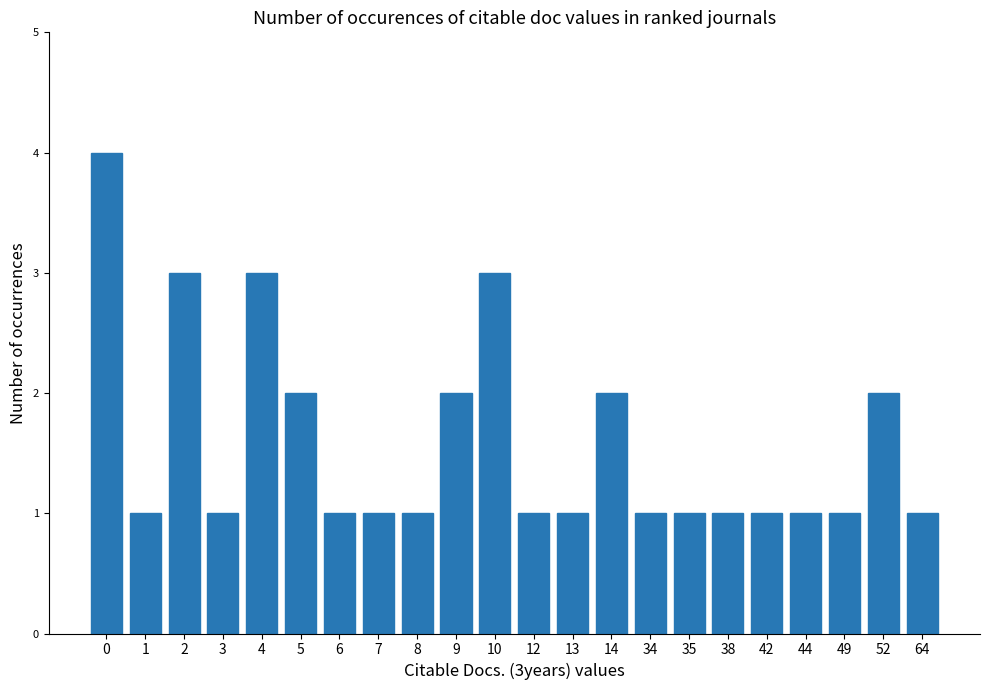

What is the change in value from 1 to 52?

+1